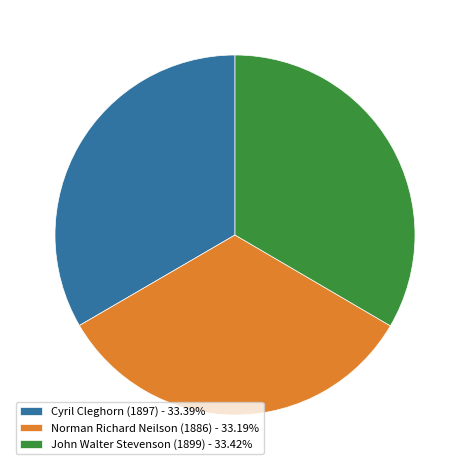

Do Norman Richard Neilson (1886) - 33.19% and John Walter Stevenson (1899) - 33.42% together represent more than half of the pie?

Yes